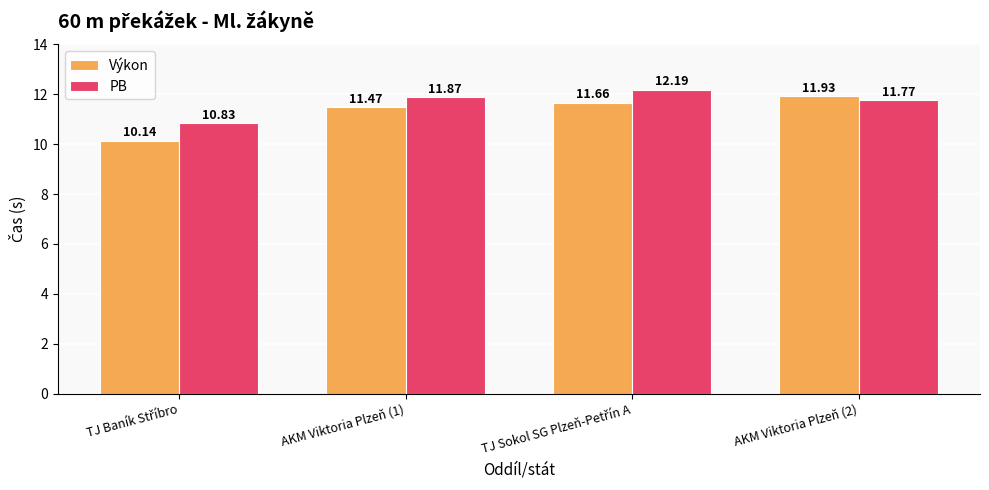

Which series has the widest spread of values?

Výkon